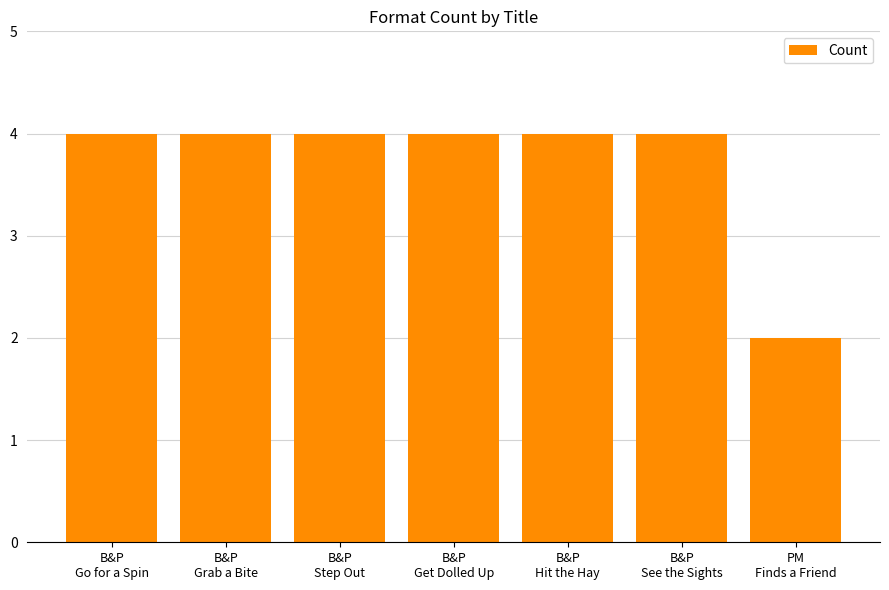

What is the maximum value shown in the chart?

4